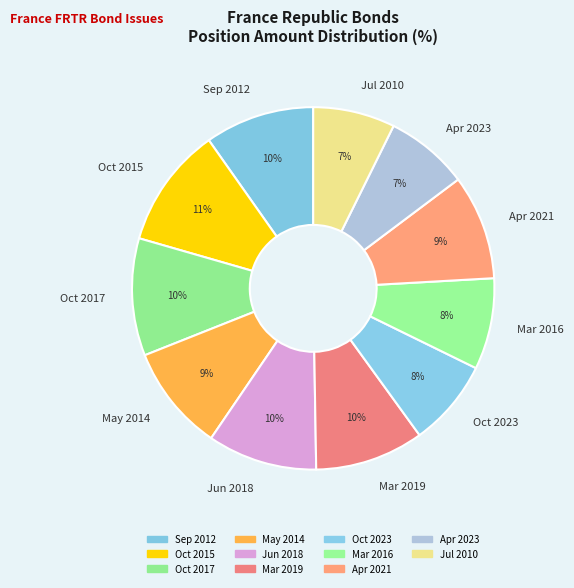

Is the sum of Oct 2017 and Apr 2023 greater than half?

No